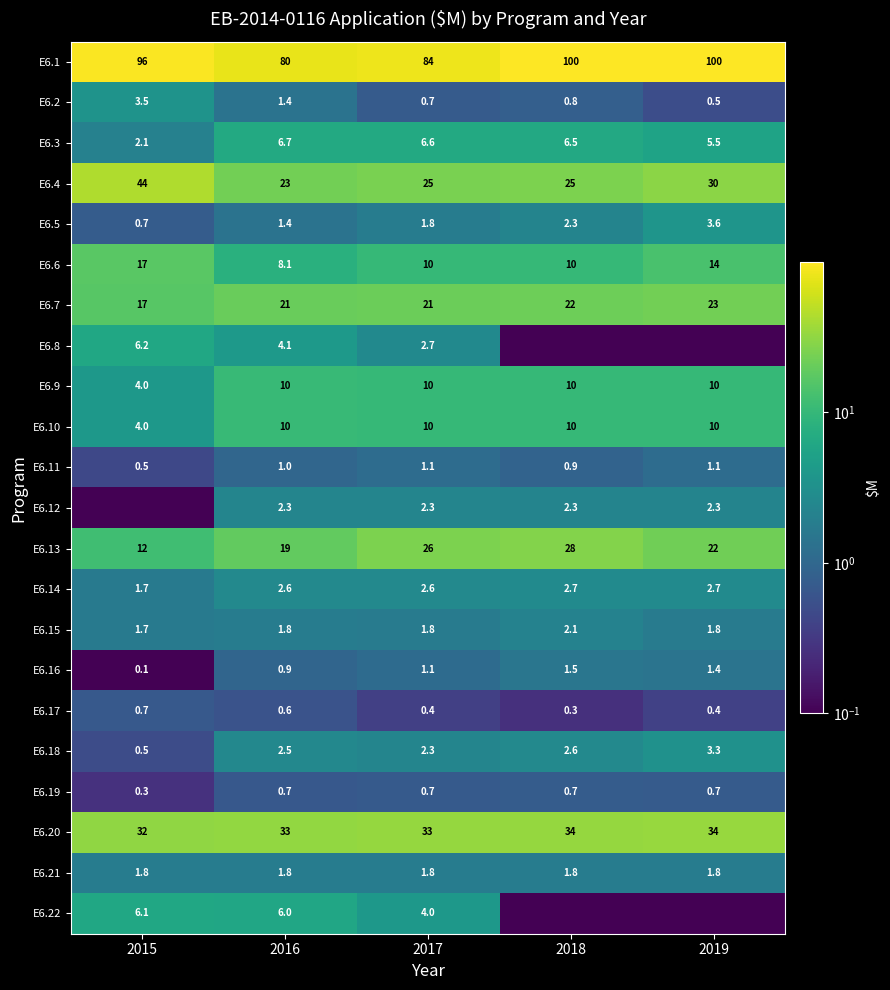

What is the greatest value displayed?

99.7